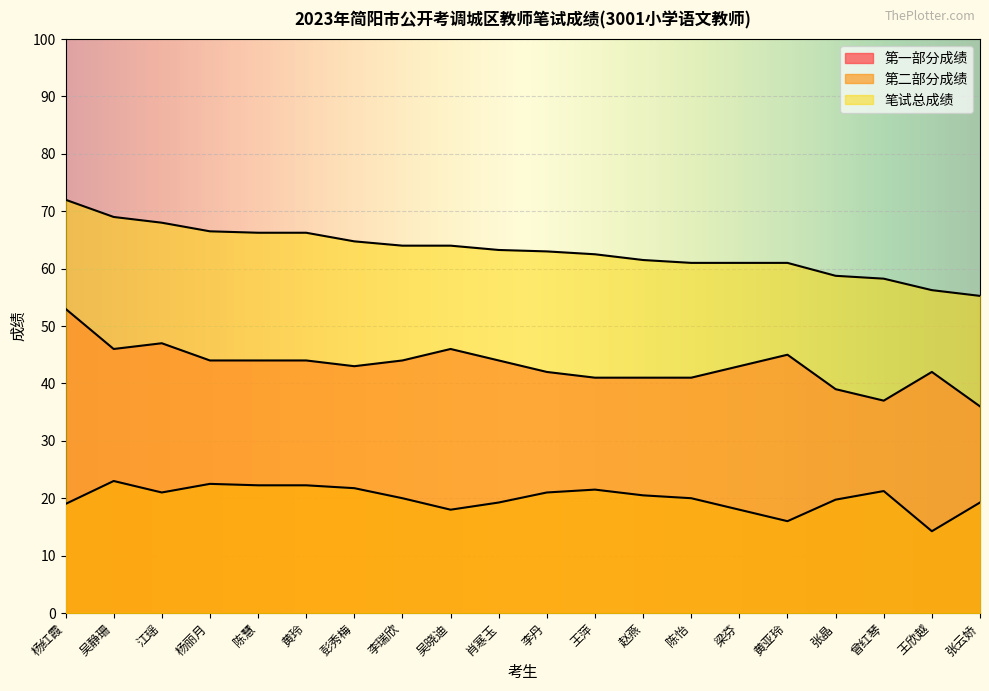

How many values in the 第二部分成绩 series exceed 20?

10